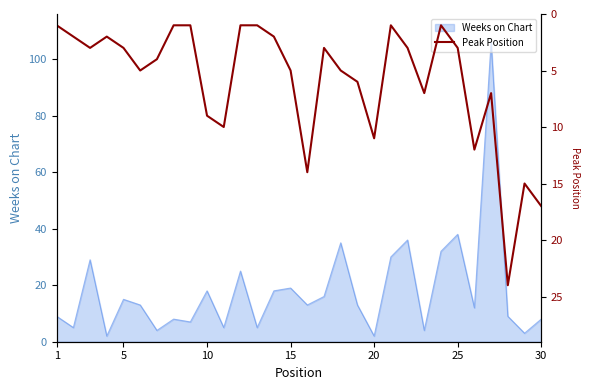

Is it true that Weeks on Chart equals 14 at 30?

False